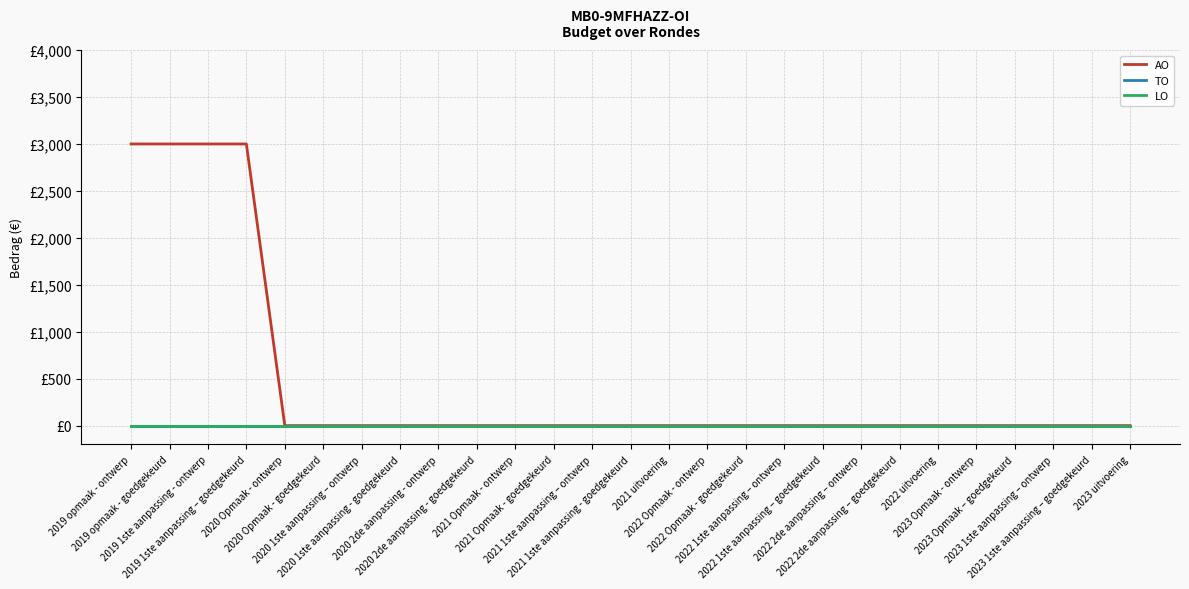

Is this an area chart (filled region under the line)?

No